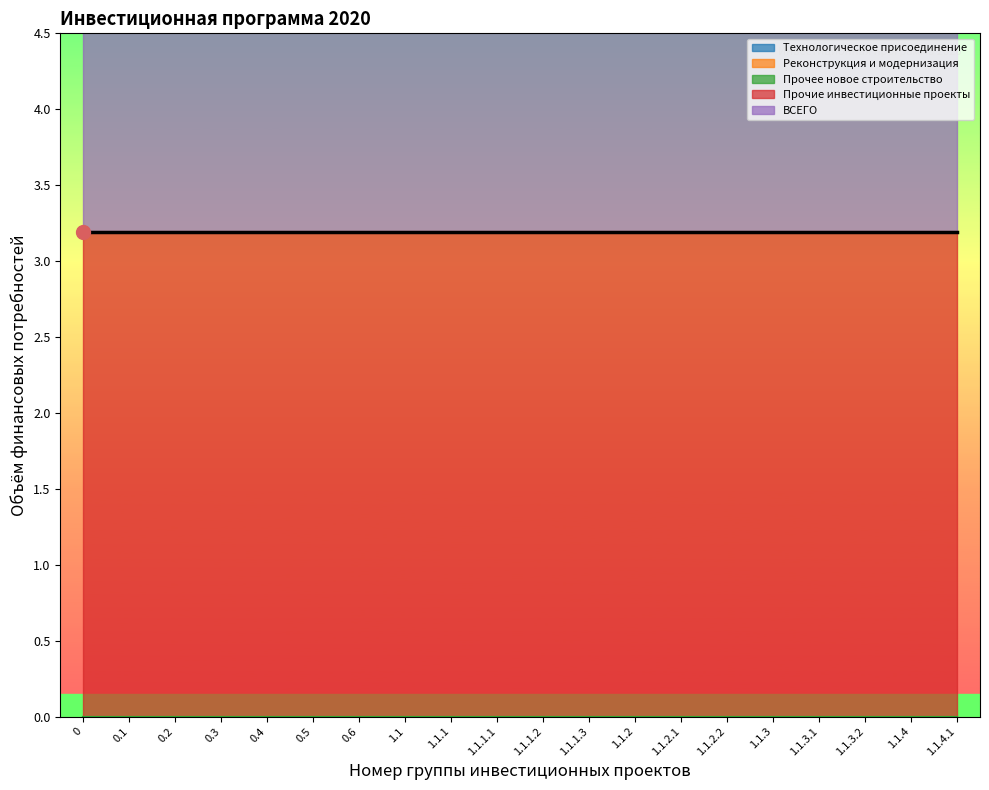

What is the greatest value displayed?

3.2